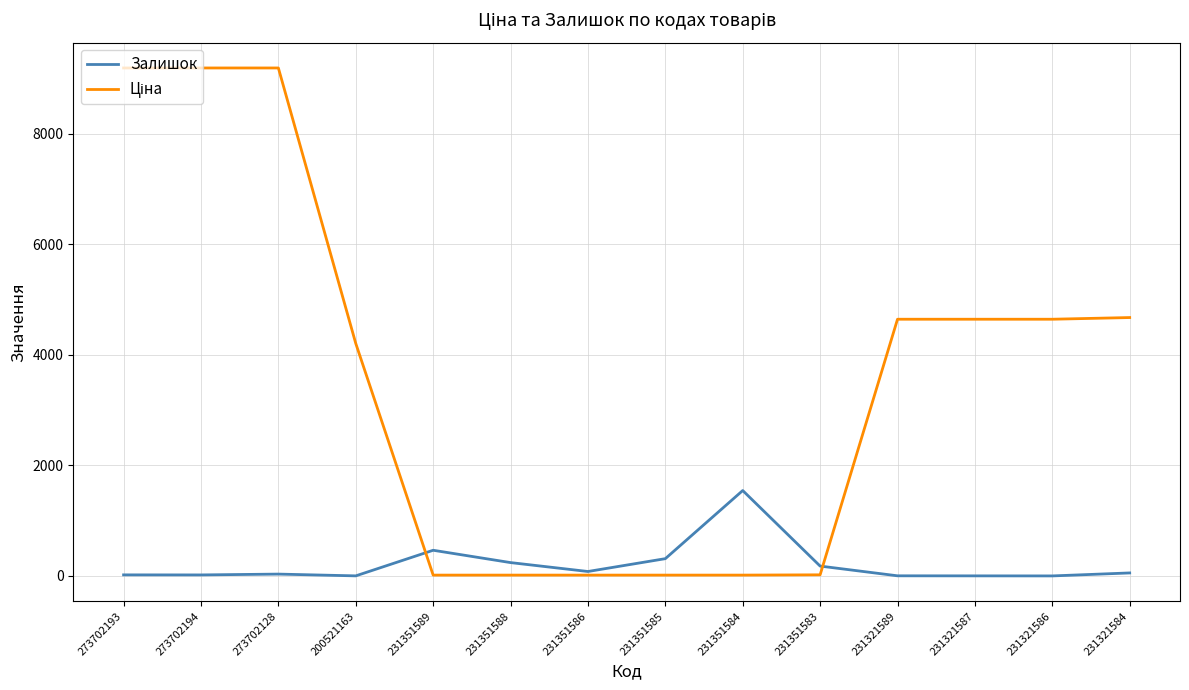

Is it true that Залишок equals 19.0 at 273702194?

True